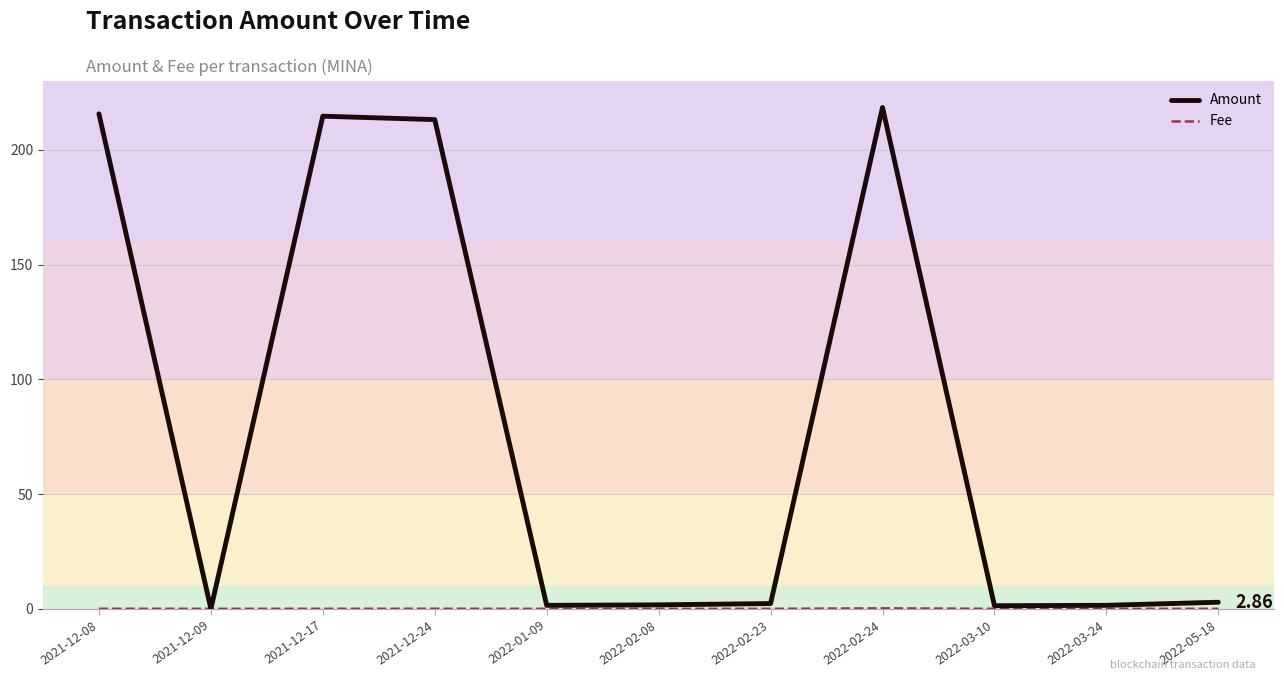

What is the spread (max minus min) of values at 2021-12-17?

214.7